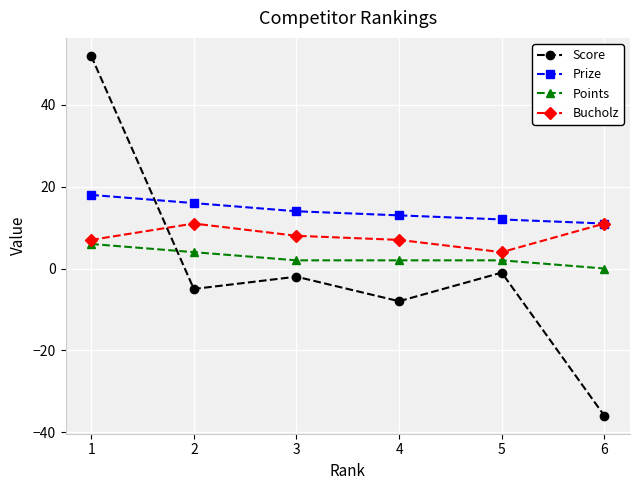

List the series in order of their peak value, highest first.

Score, Prize, Bucholz, Points